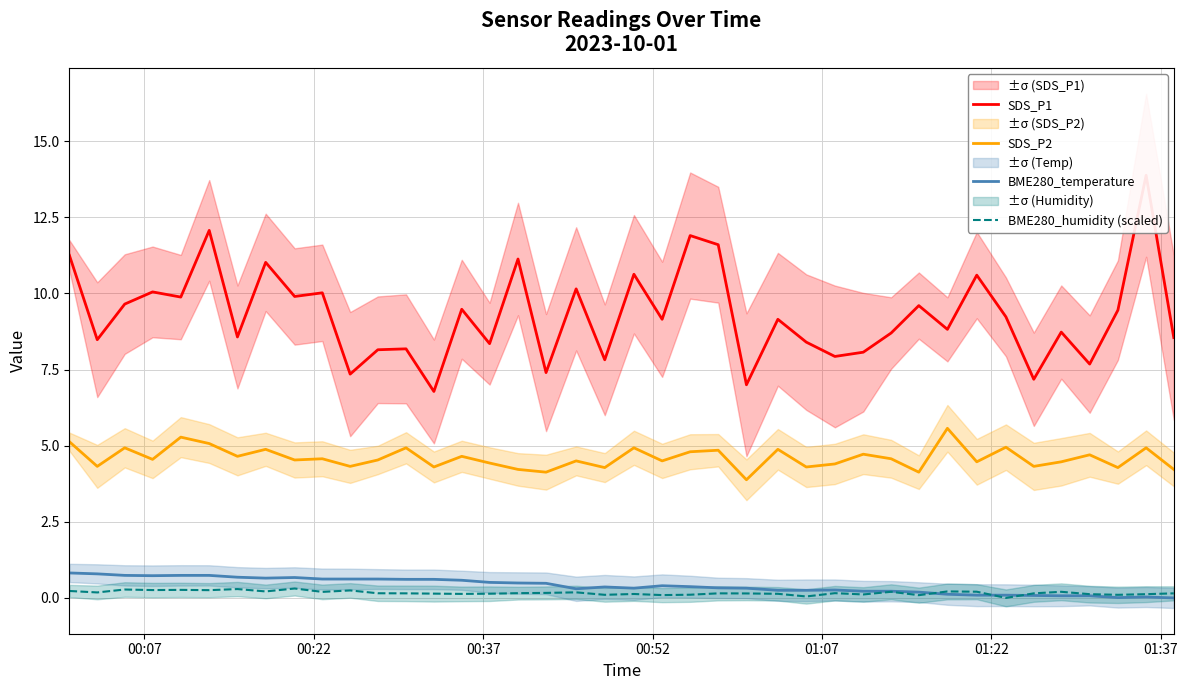

True or false: BME280_humidity (scaled) and SDS_P2 cross at least once.

False